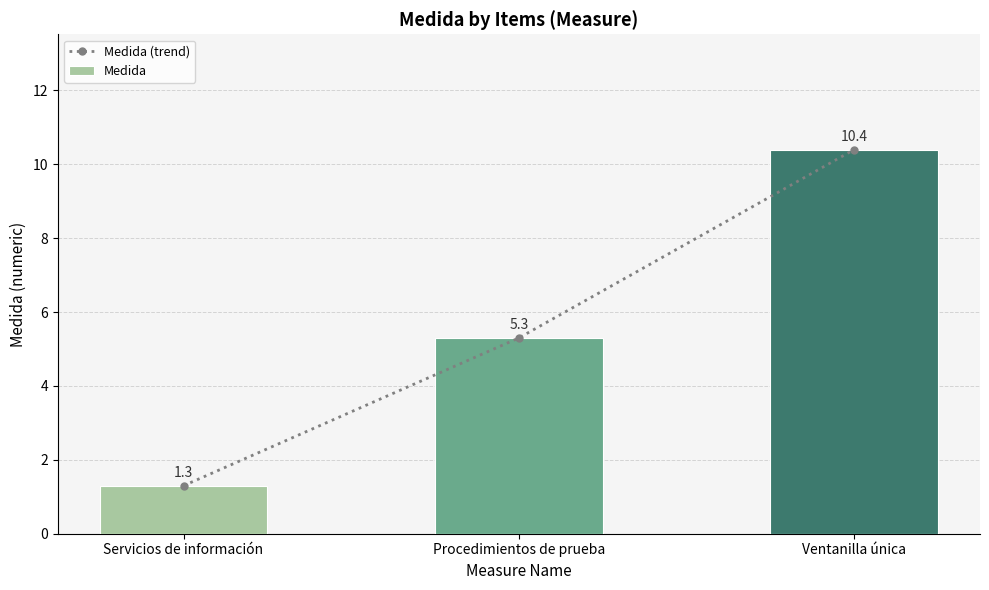

True or false: Medida (trend) has a value of 2.0 at Servicios de información.

False